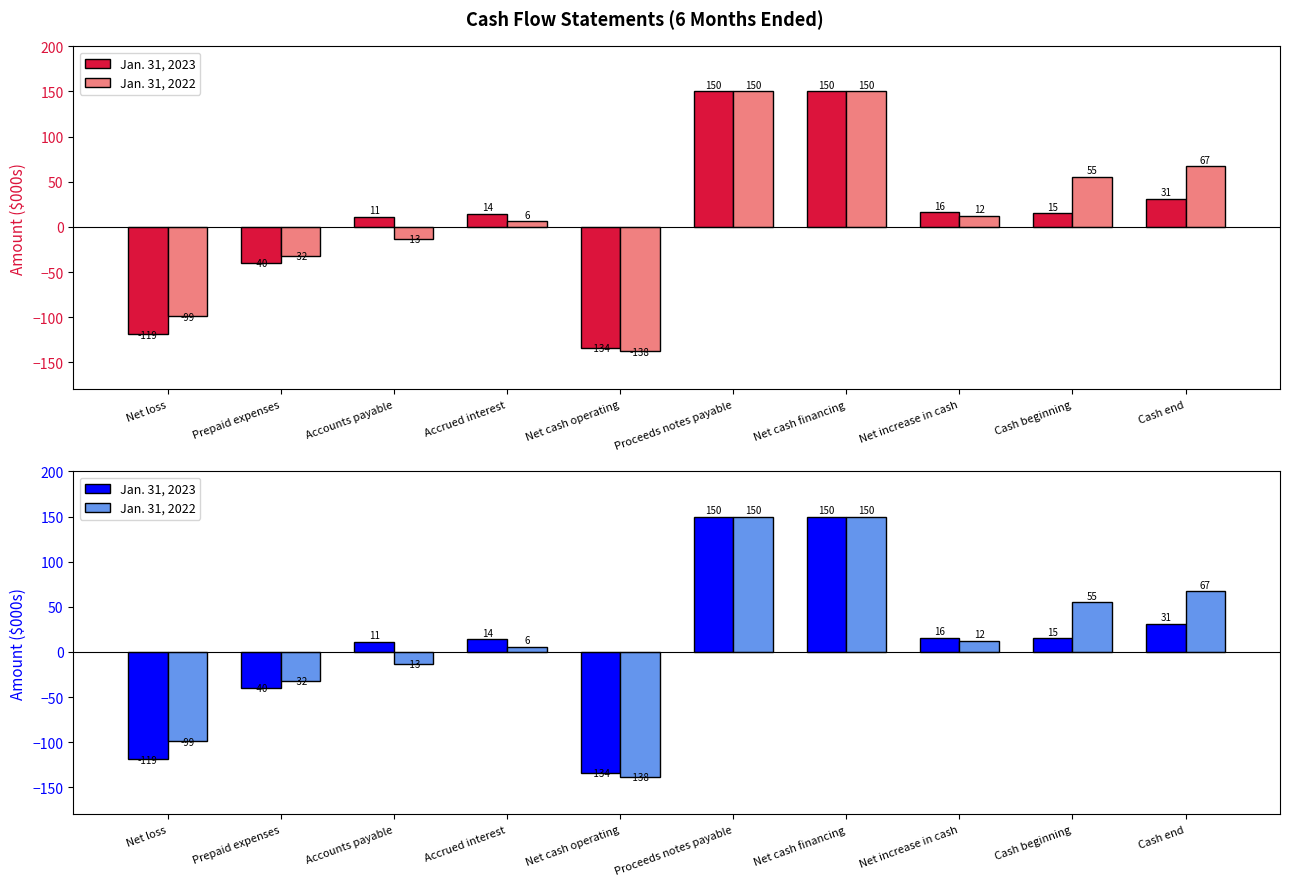

At which category is the sum across all series the highest?

Proceeds notes payable